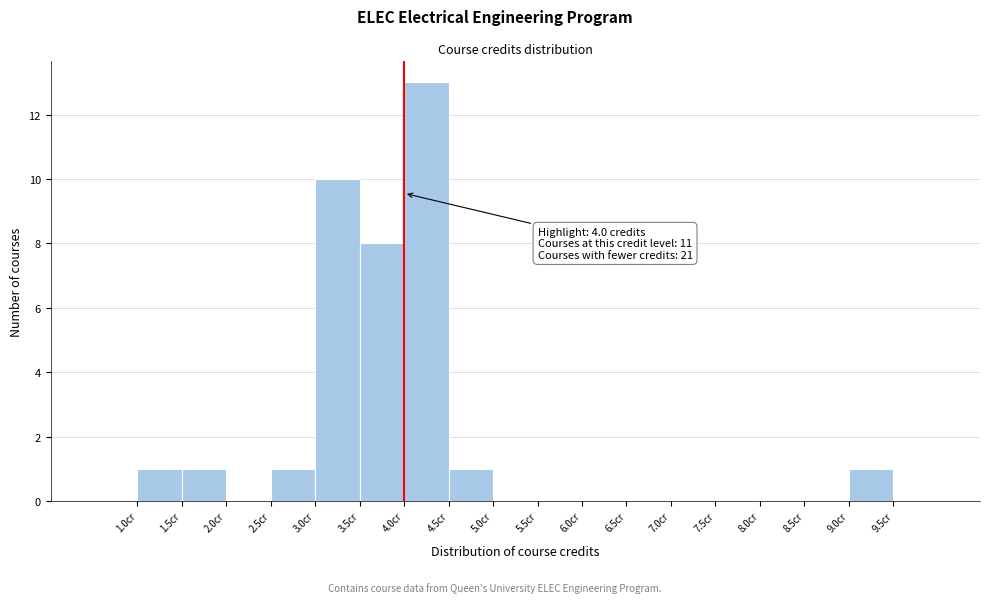

Which range on the x-axis has the tallest bar?

4.0 to 4.5